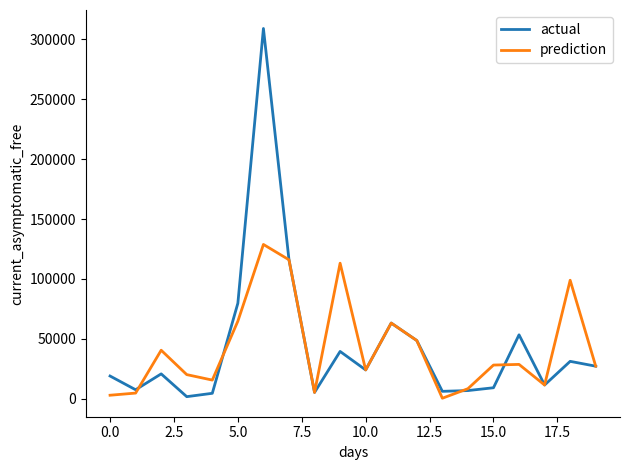

Rank the series by their maximum value, from highest to lowest.

actual, prediction